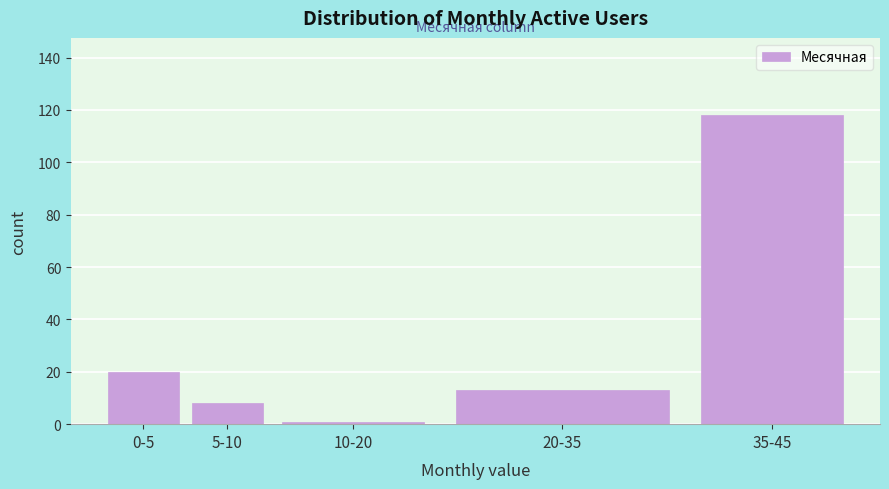

Reading left to right, list all the values displayed in this chart.

20	8	1	13	118